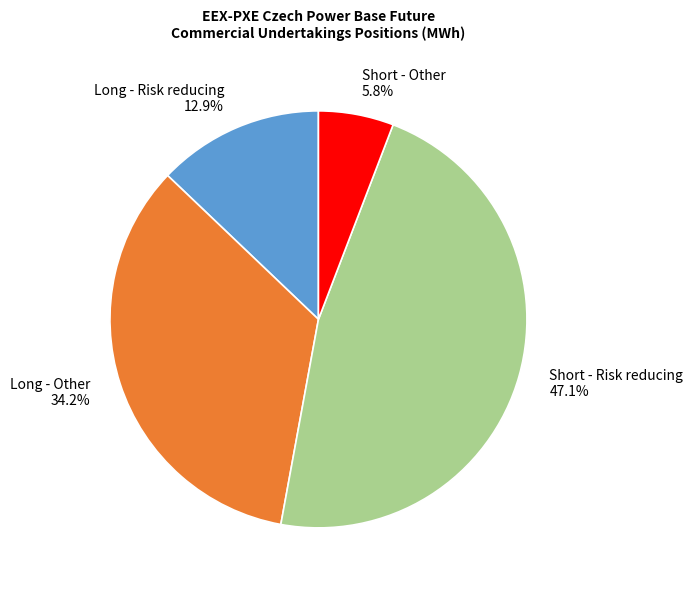

How many slices are in this pie chart?

4